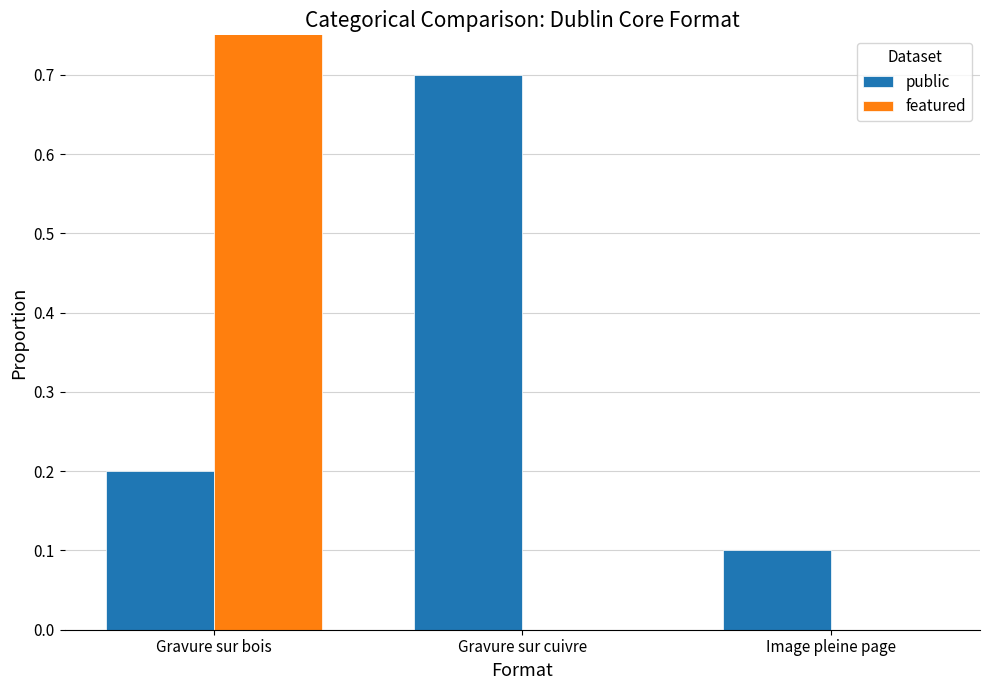

Which series has the widest spread of values?

featured